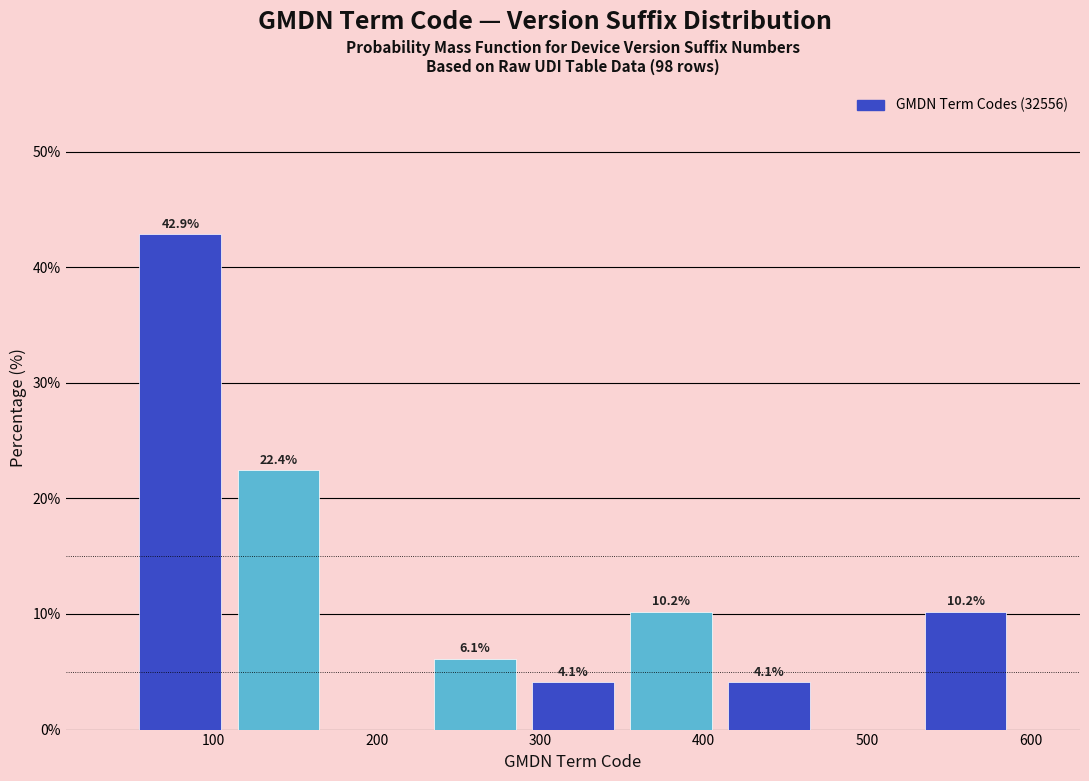

Over which range of the x-axis is the bar tallest?

50 to 110